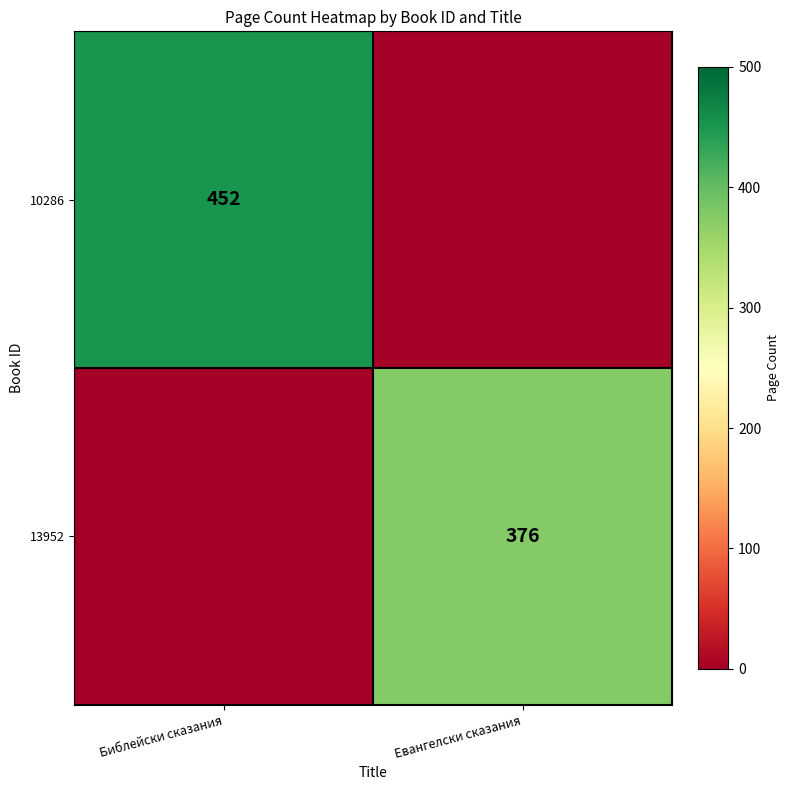

Is it true that 13952 equals 376 at Евангелски сказания?

True